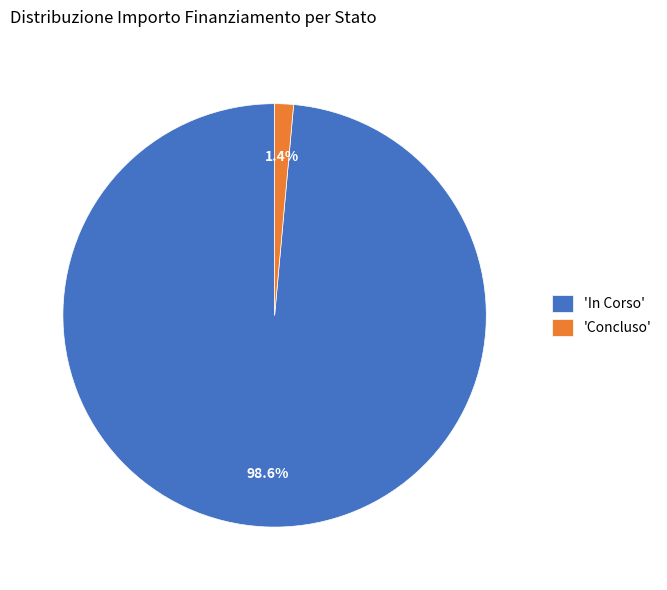

Which slice is the smallest?

'Concluso'